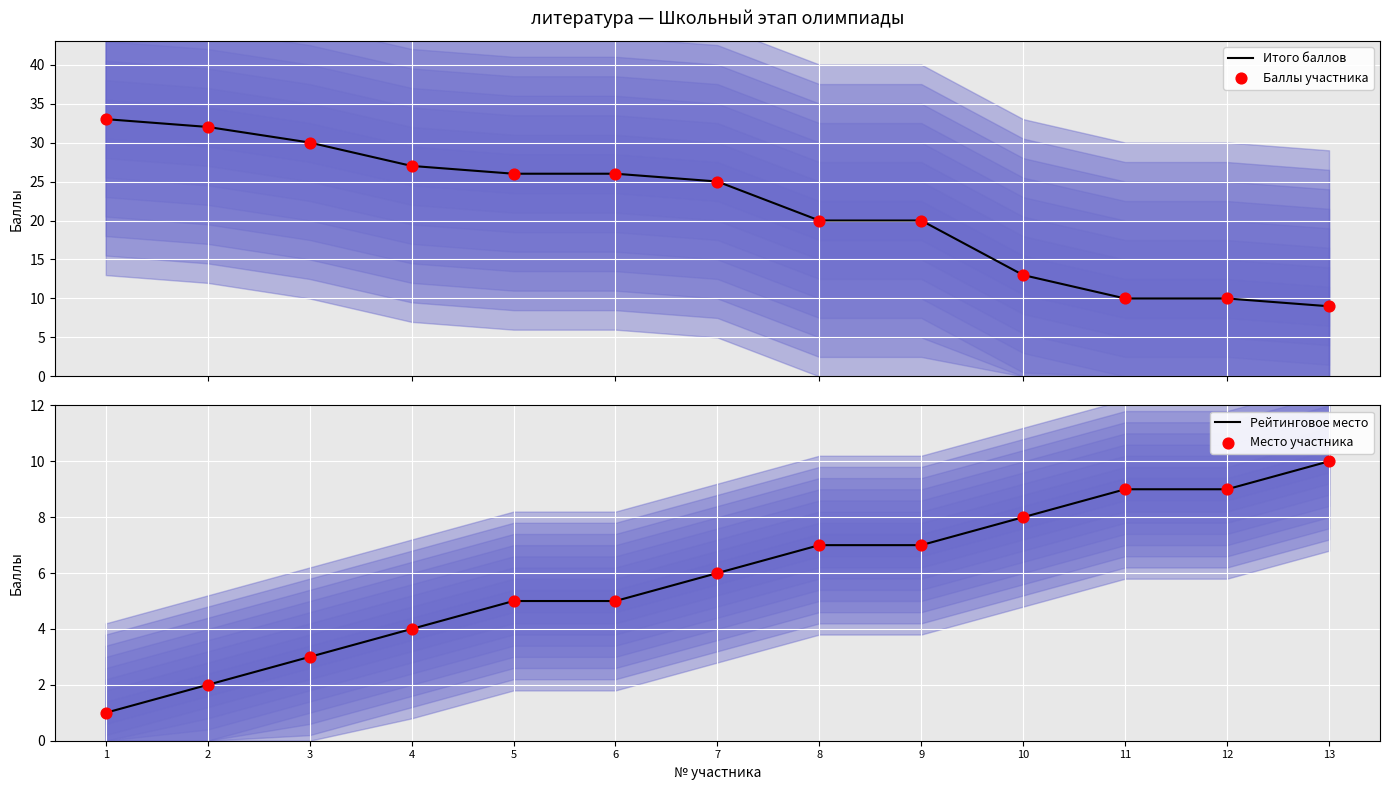

What is the total value across all series at 6?

62